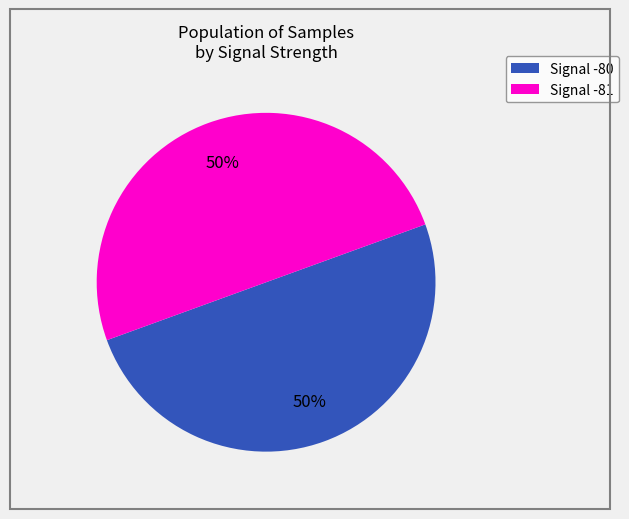

Approximately how many times larger is the value at Signal -80 compared to Signal -81?

1.0